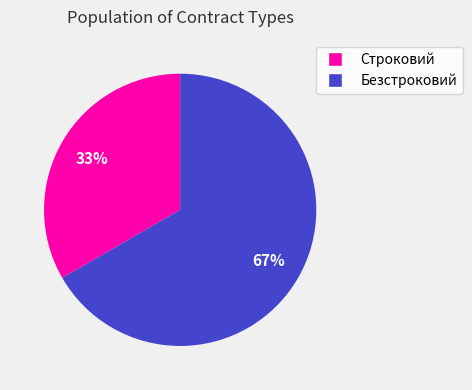

To the nearest percent, what portion does Строковий represent?

33%